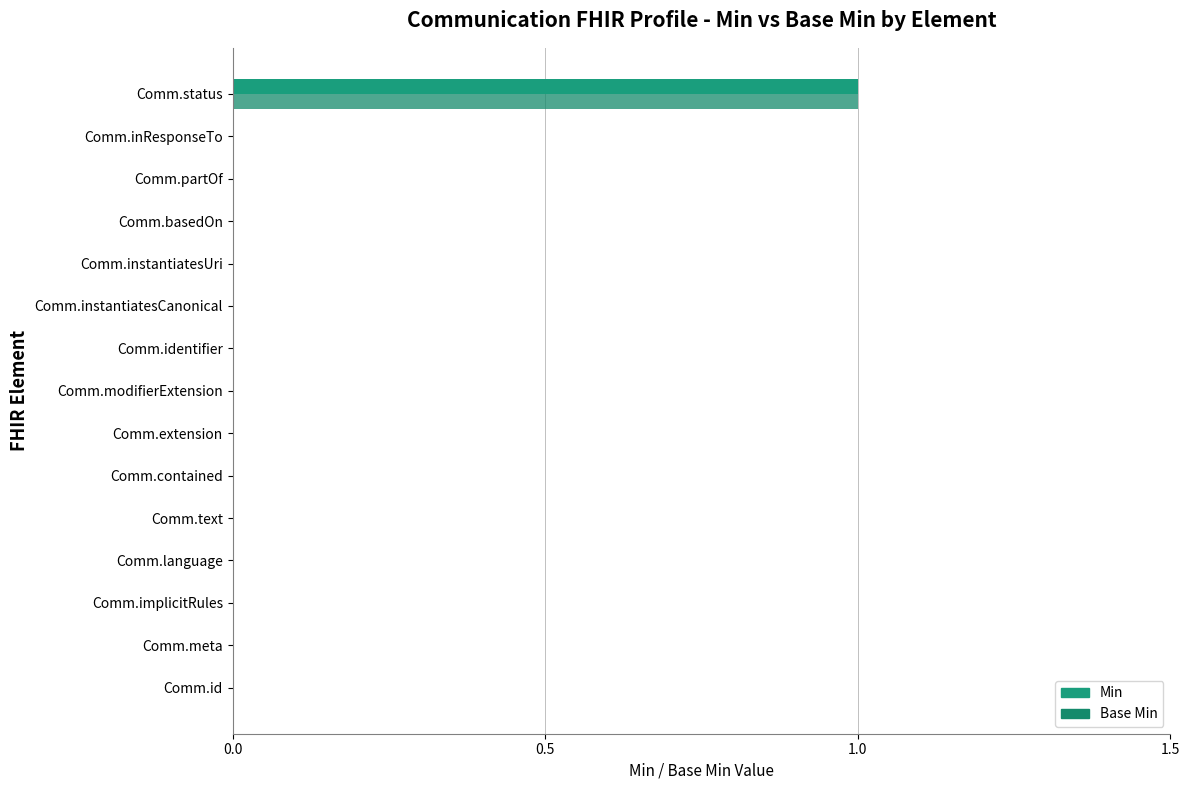

Which series has the largest range (max minus min)?

Min